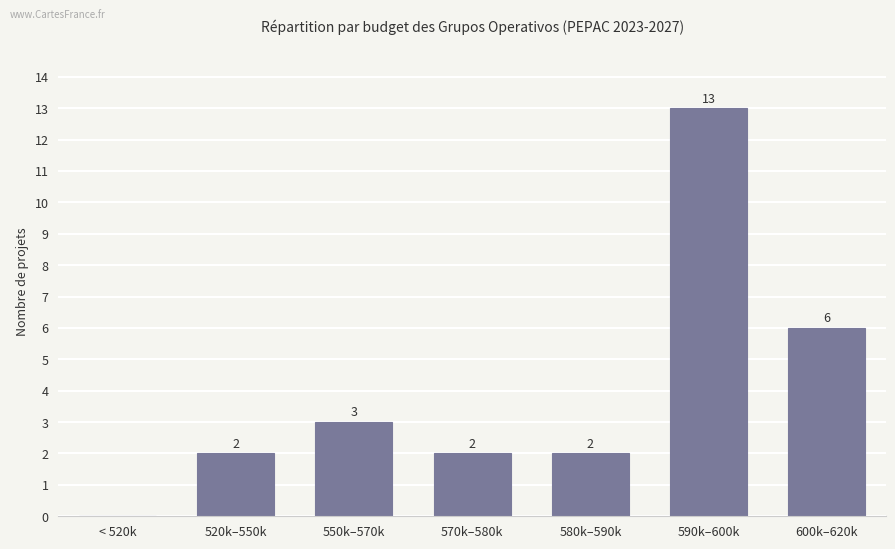

The chart shows a value of 0 at < 520k. True or false?

True